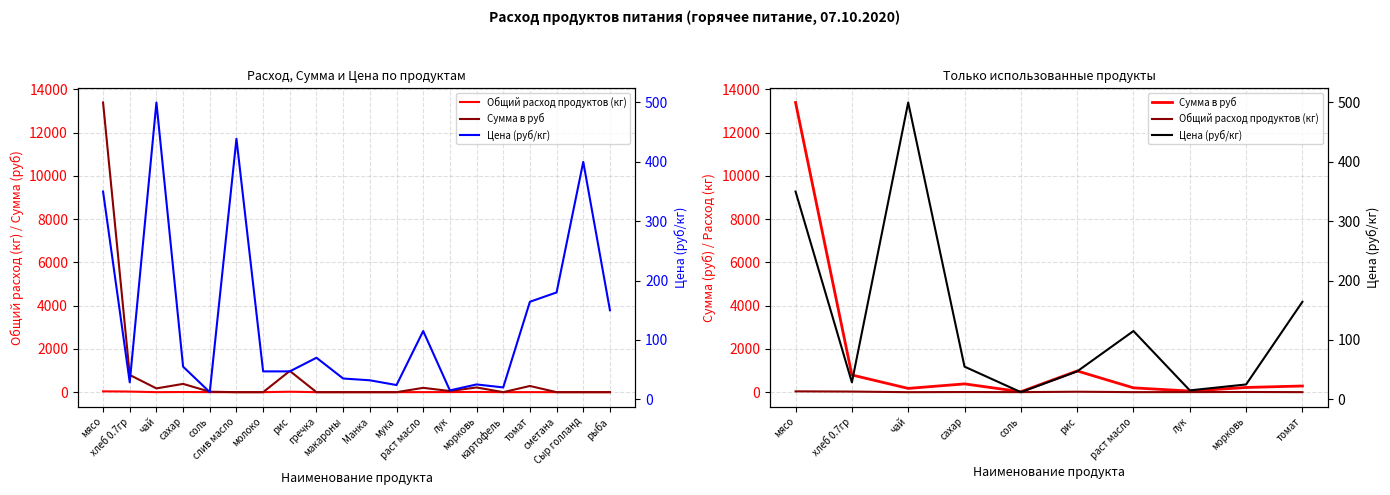

How many lines are shown in the chart?

3